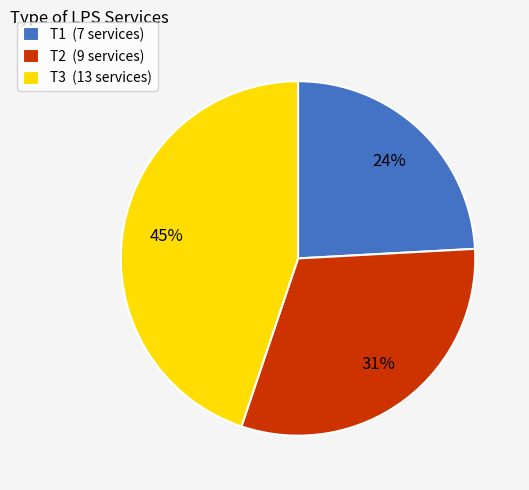

Which has a higher value, T3 or T2?

T3